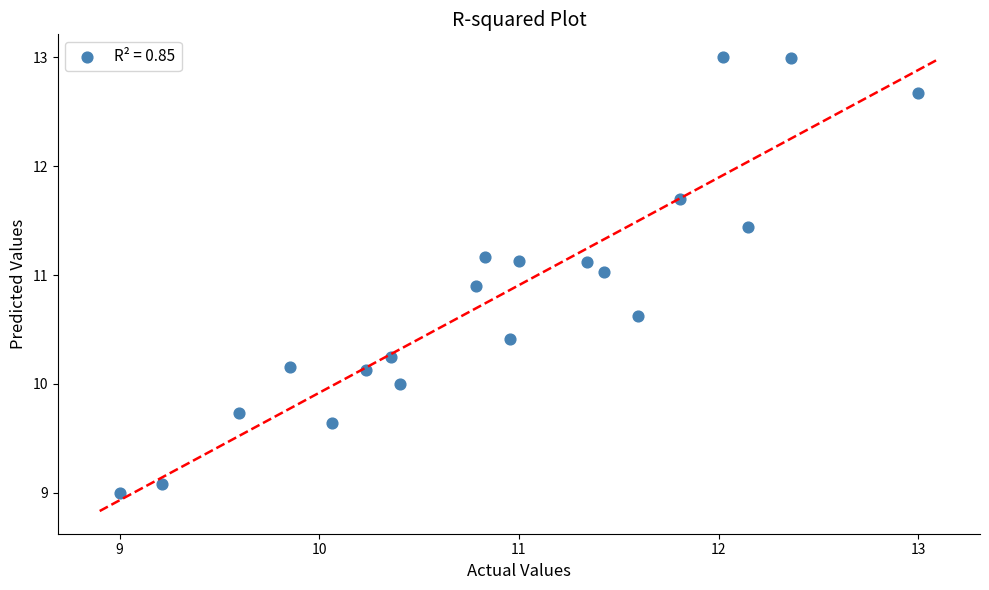

What is the range of X values (max minus min)?

4.0